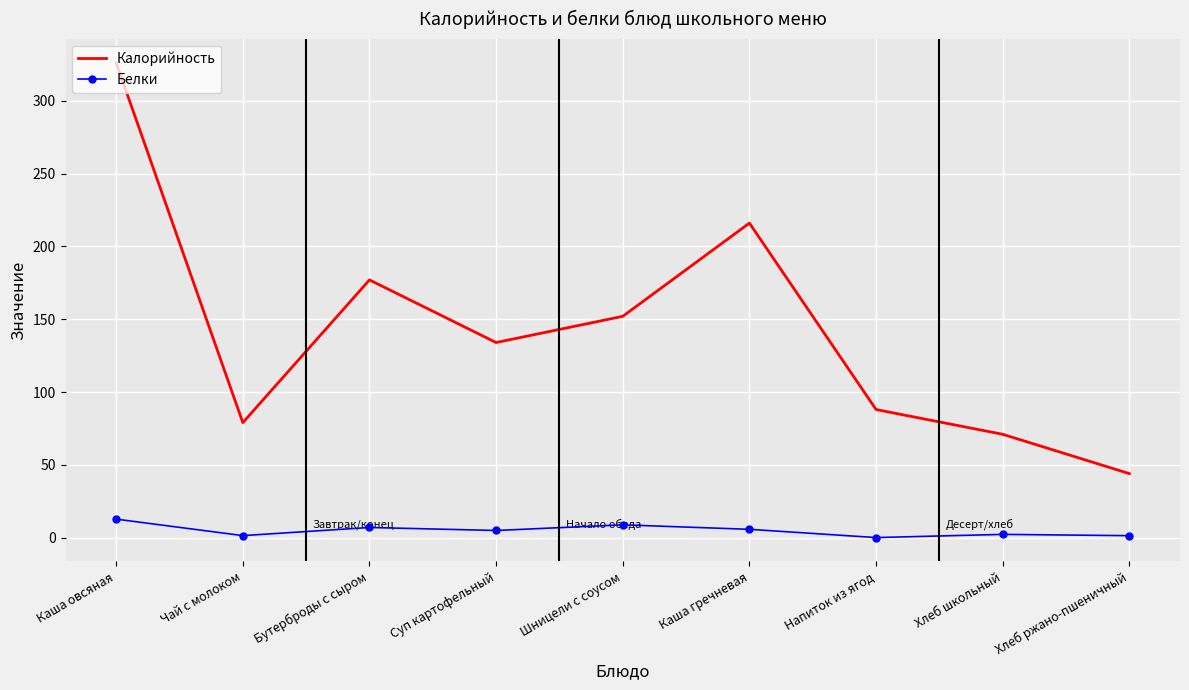

Rank the series by their average value, from highest to lowest.

Калорийность, Белки